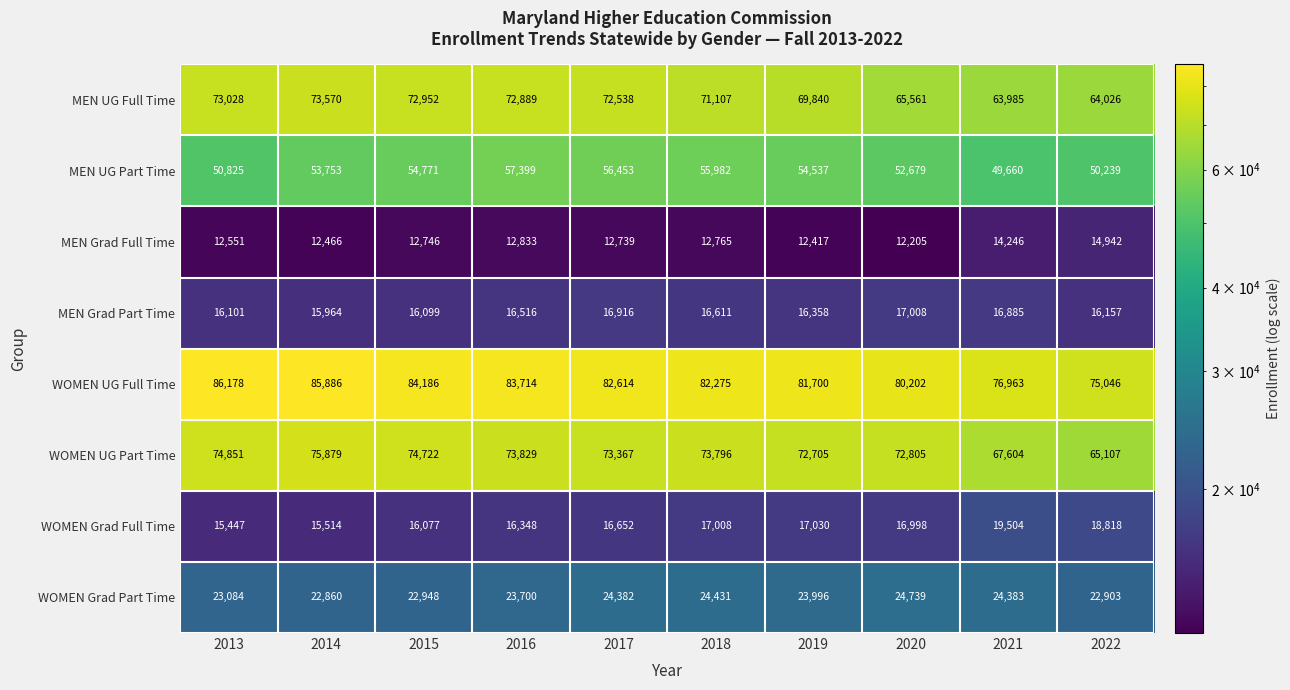

How many categories are shown in the chart?

10